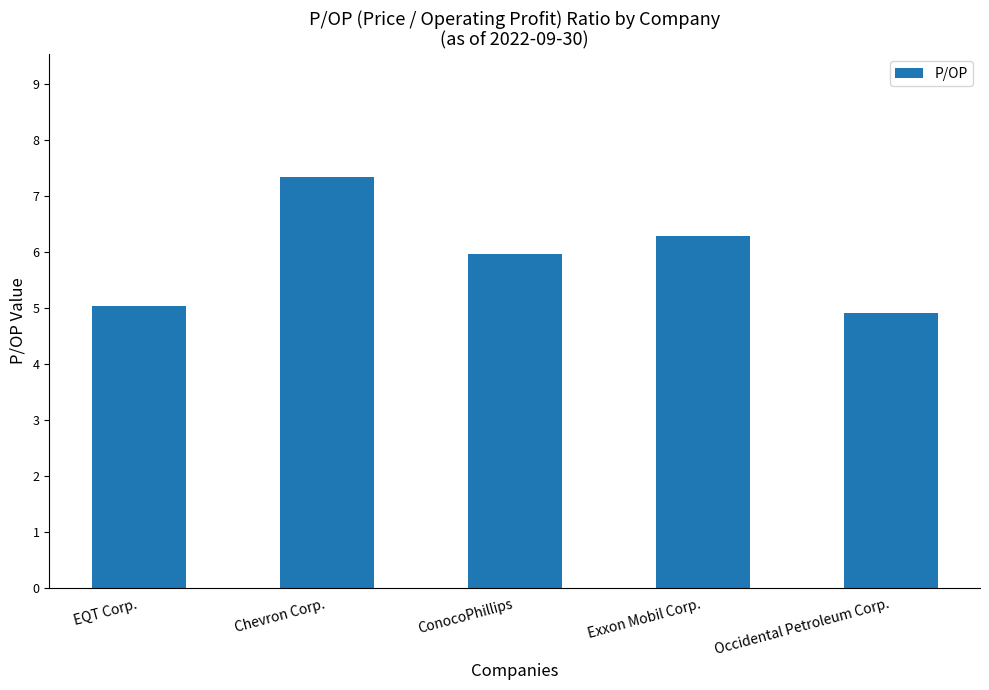

Reading right to left, list all the values displayed in this chart.

4.9	6.3	6.0	7.3	5.0